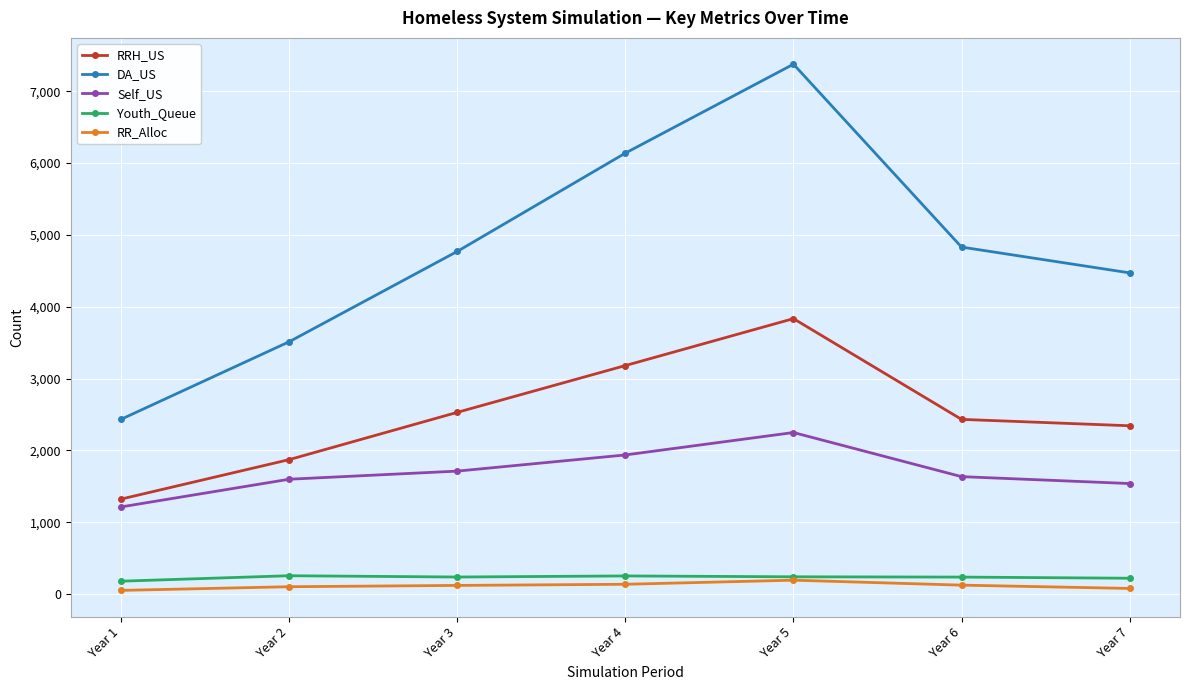

What is the maximum value for DA_US?

7376